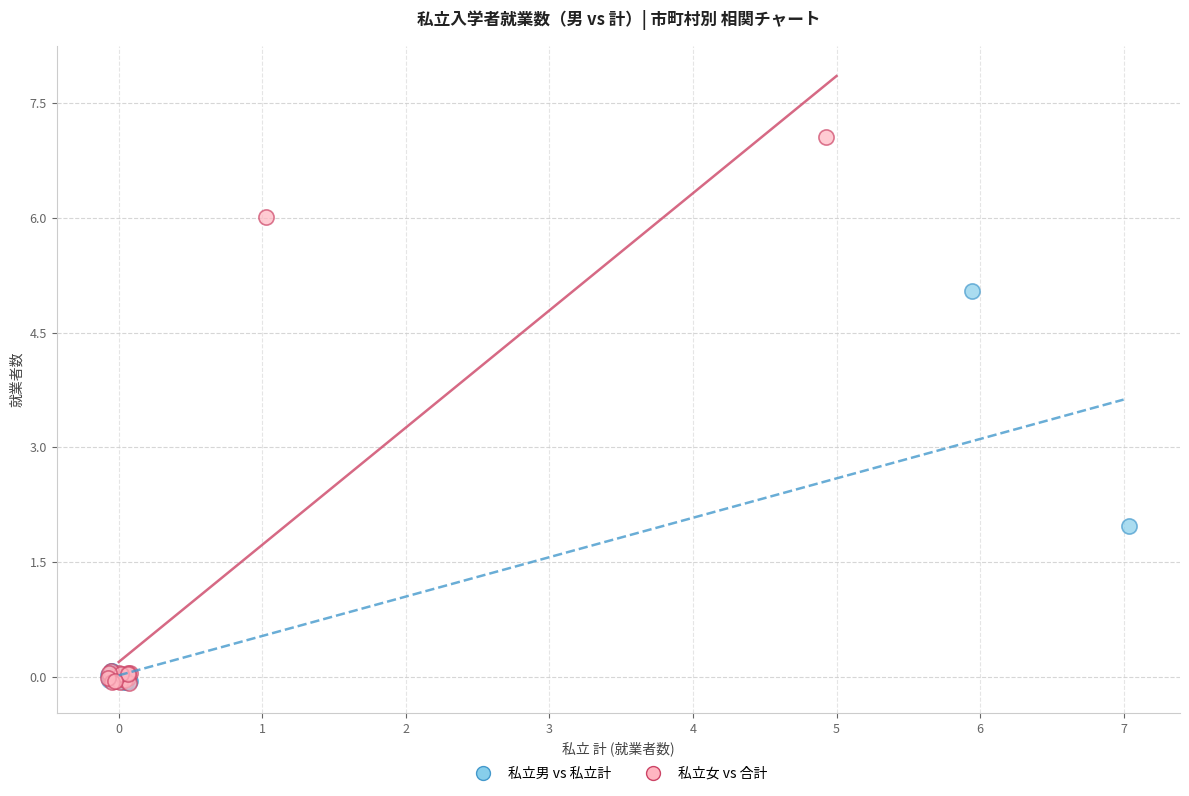

Which series has the widest spread of Y values?

私立女 vs 合計